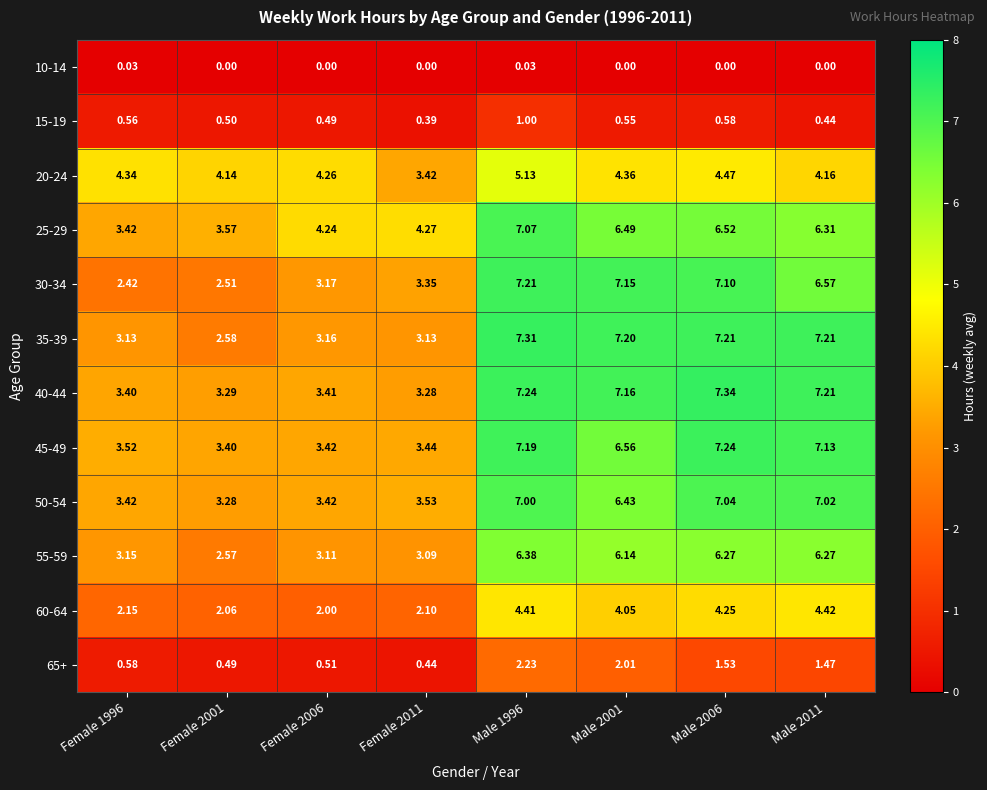

Is the value of 10-14 at Female 1996 greater than the value of 45-49 at Male 2011?

No